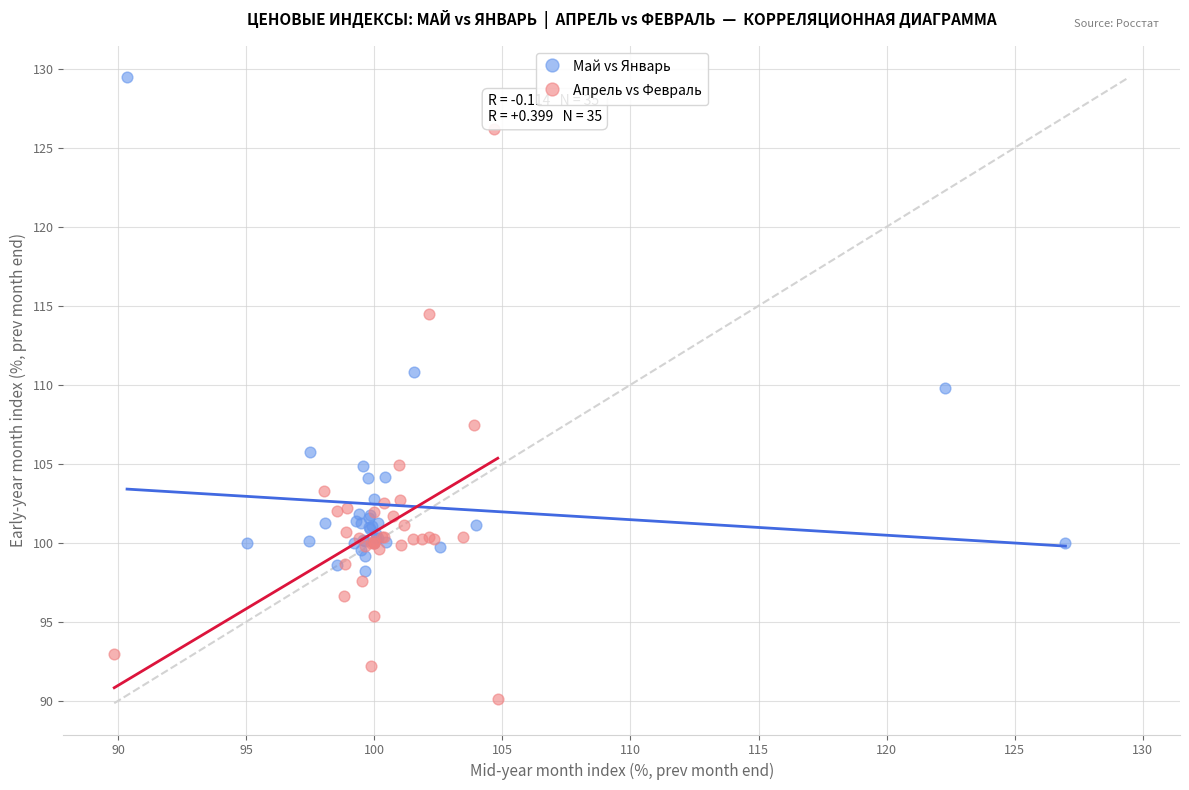

Which series contains the highest Y value?

Май vs Январь